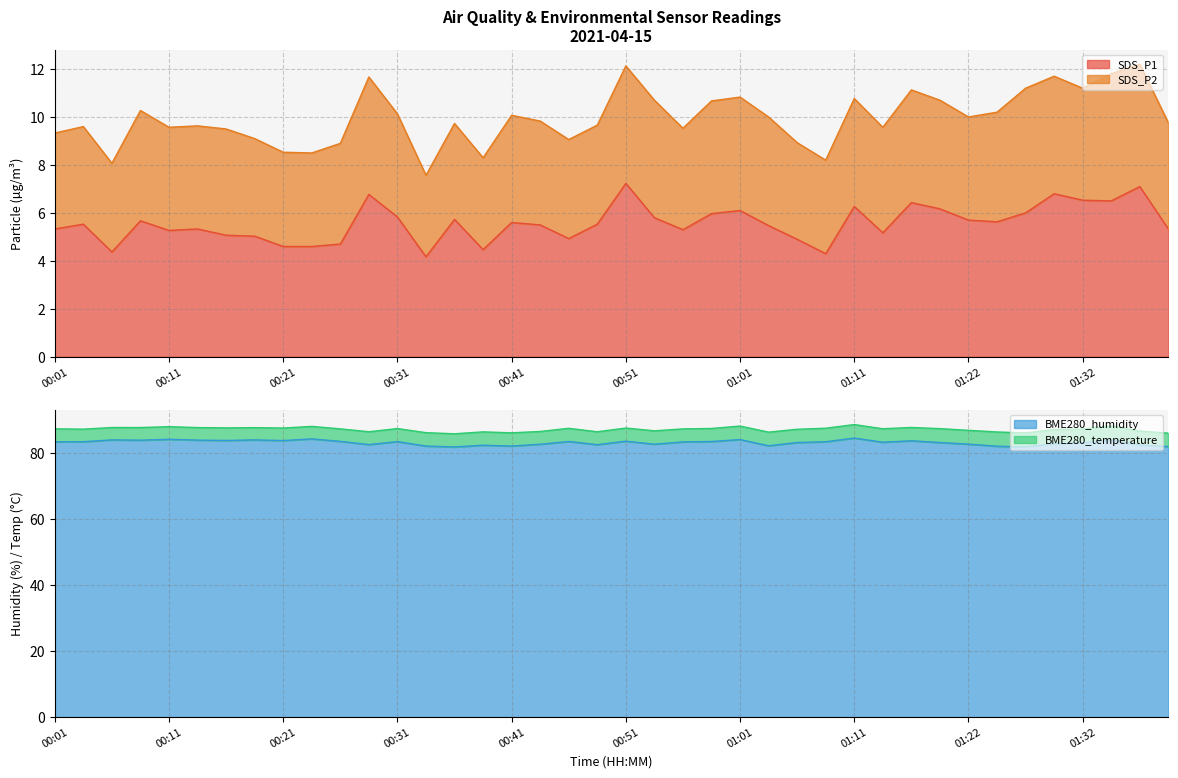

Which series has the largest total across all categories?

BME280_humidity